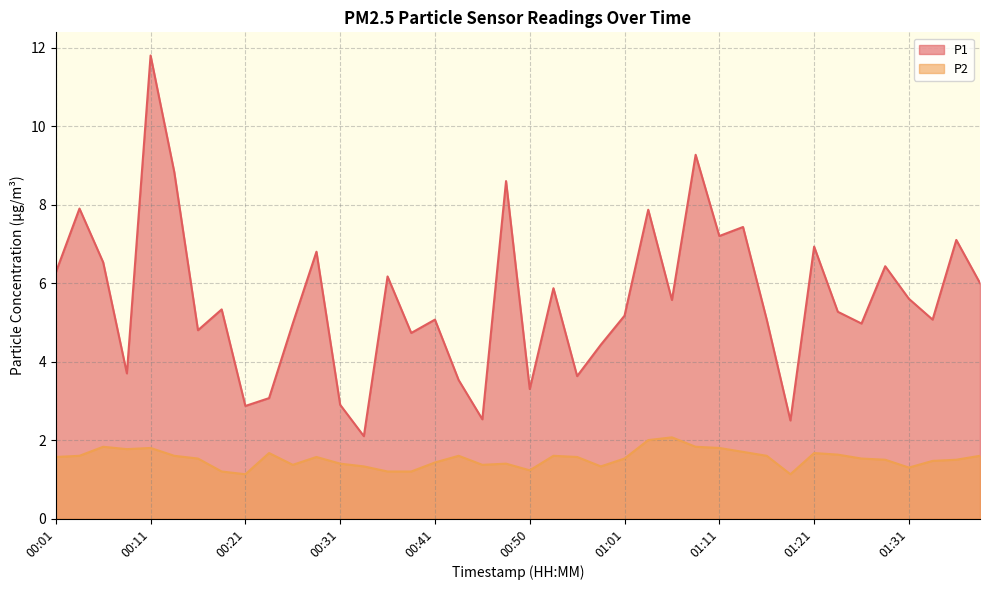

True or false: P1 and P2 cross at least once.

False